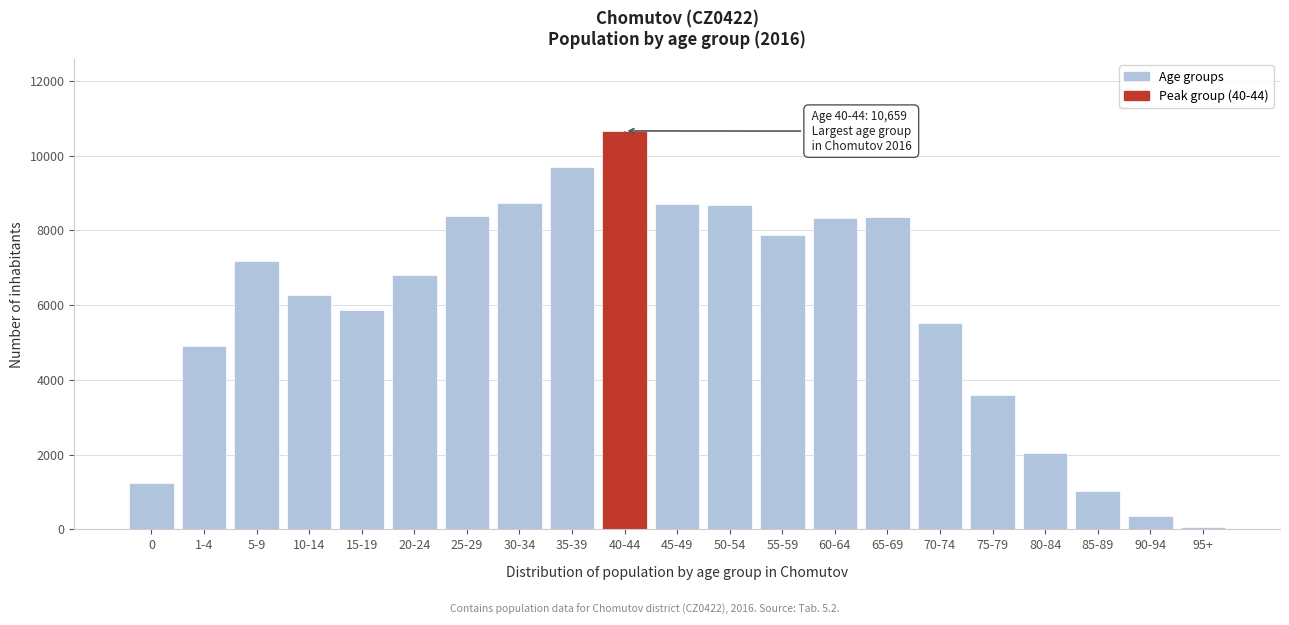

At which label is the value closest to 5362?

70-74